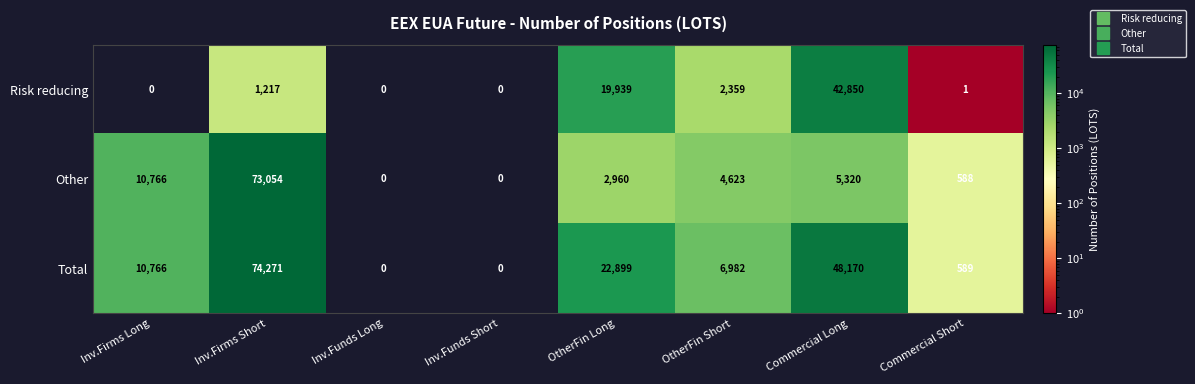

What is the difference between the maximum and minimum values in the Other series?

73054